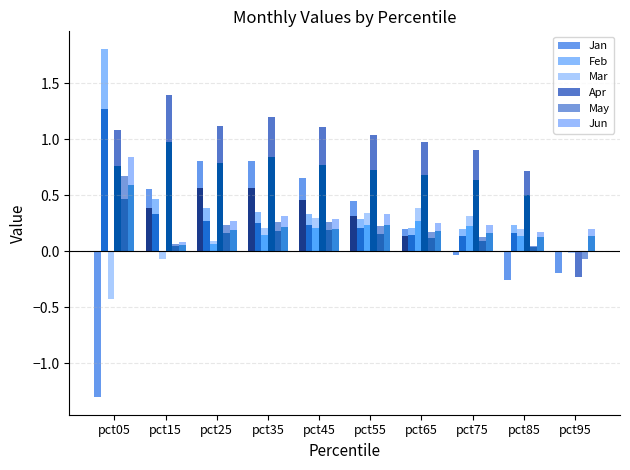

The value of Mar at pct55 is 0.3. True or false?

True